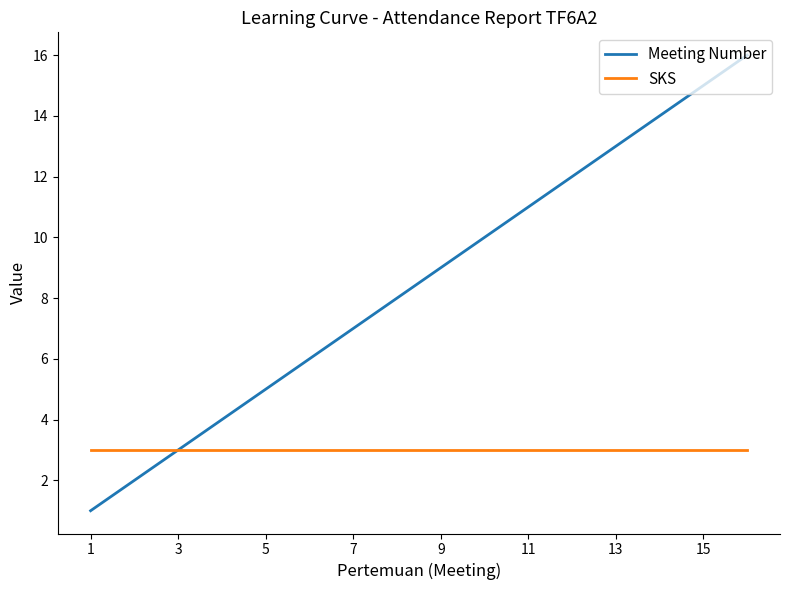

Which series has the largest total across all categories?

Meeting Number